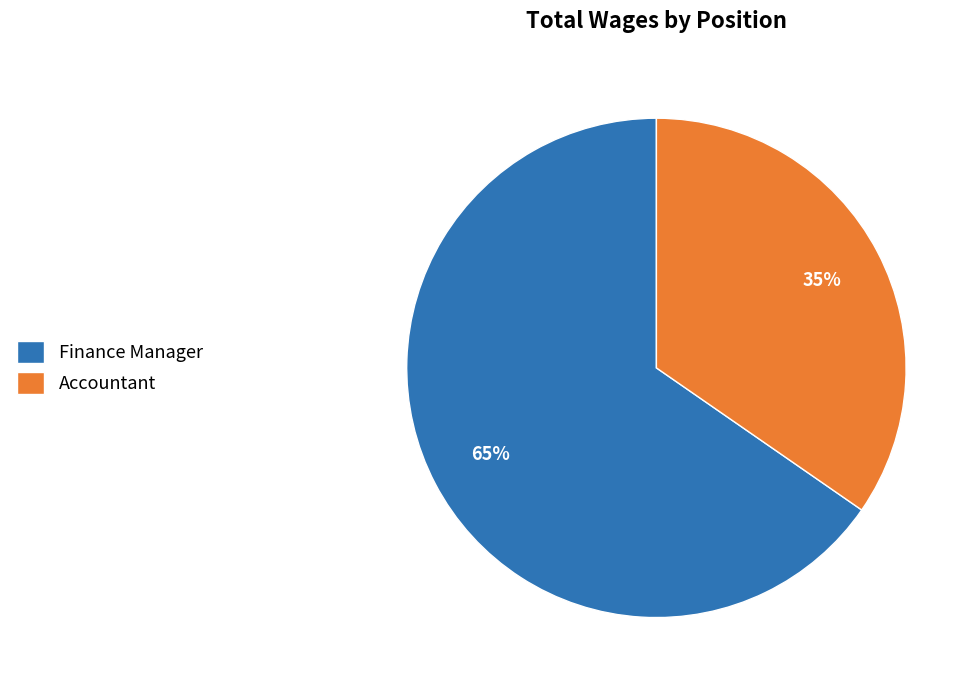

Is there a majority slice in this chart?

Yes